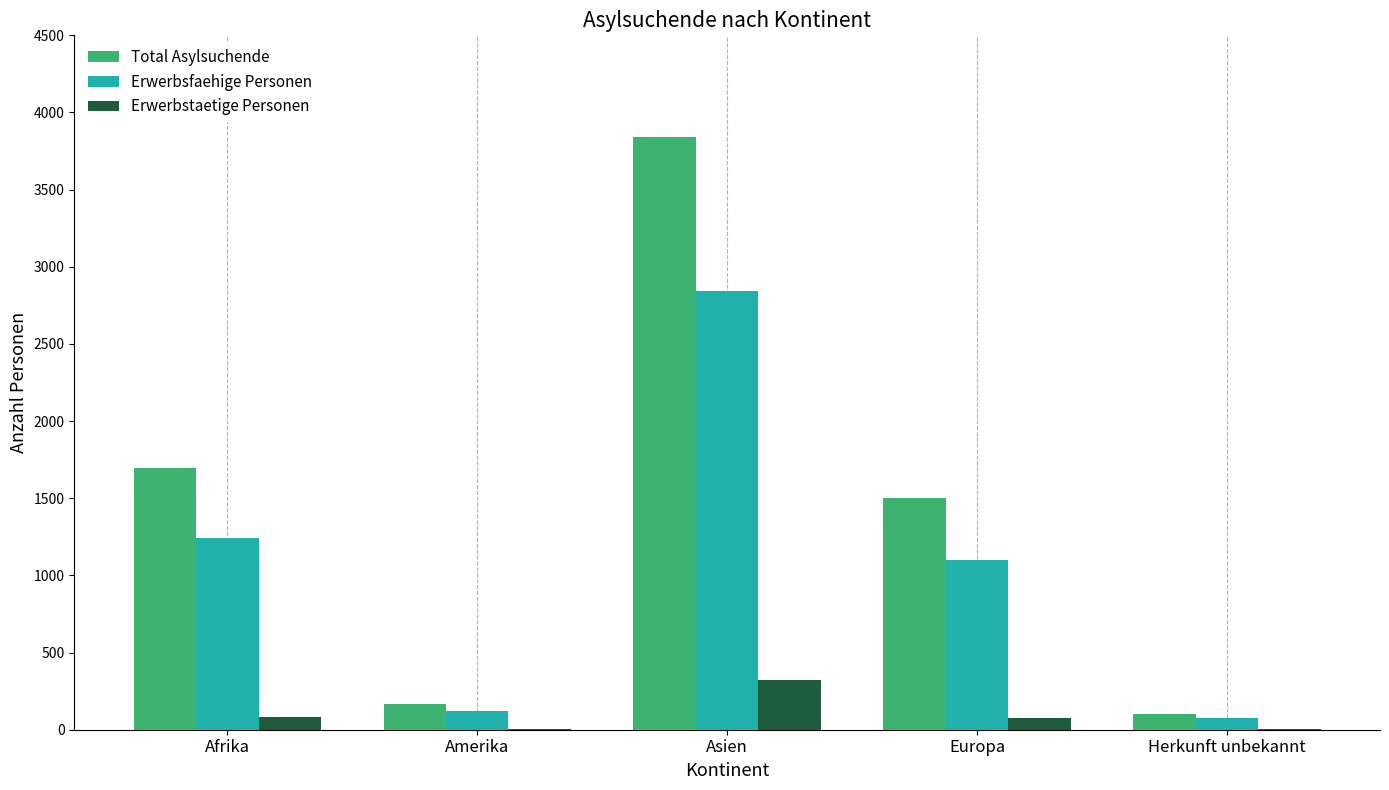

Between Afrika and Asien, which series saw the biggest shift?

Total Asylsuchende